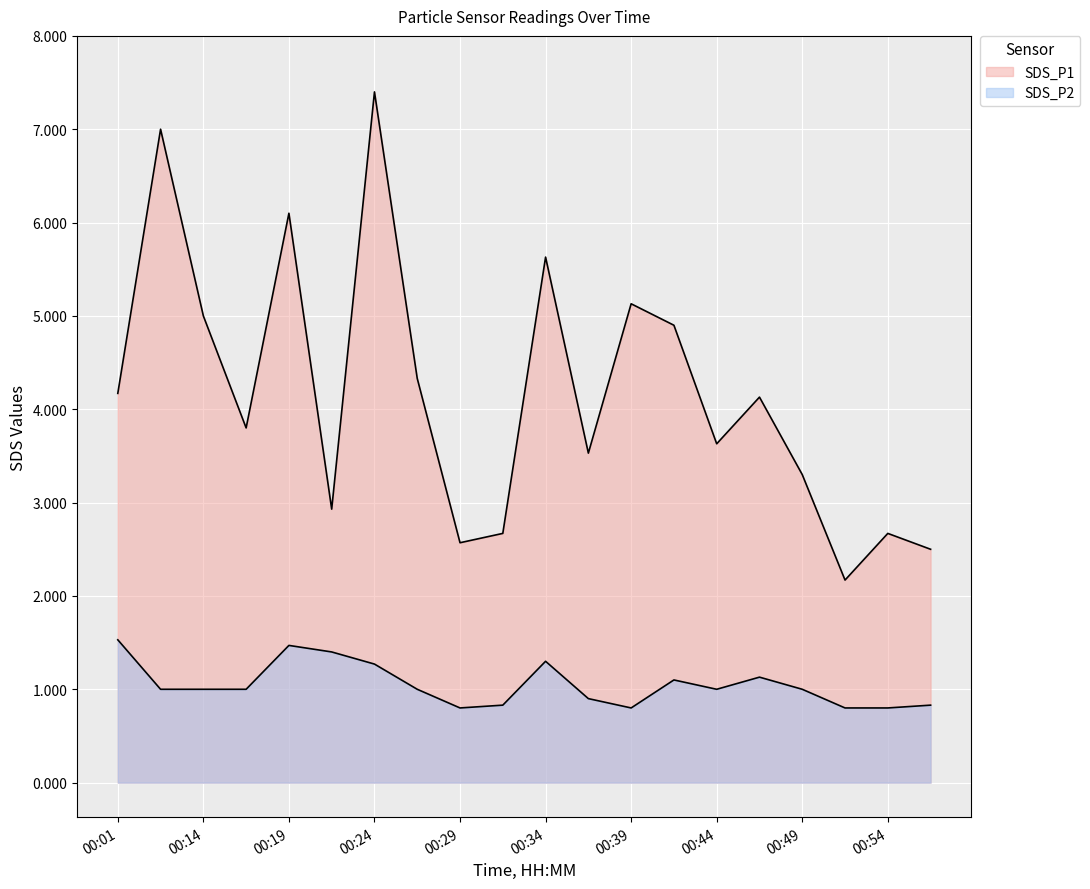

How many values in the SDS_P1 series are below 4?

10